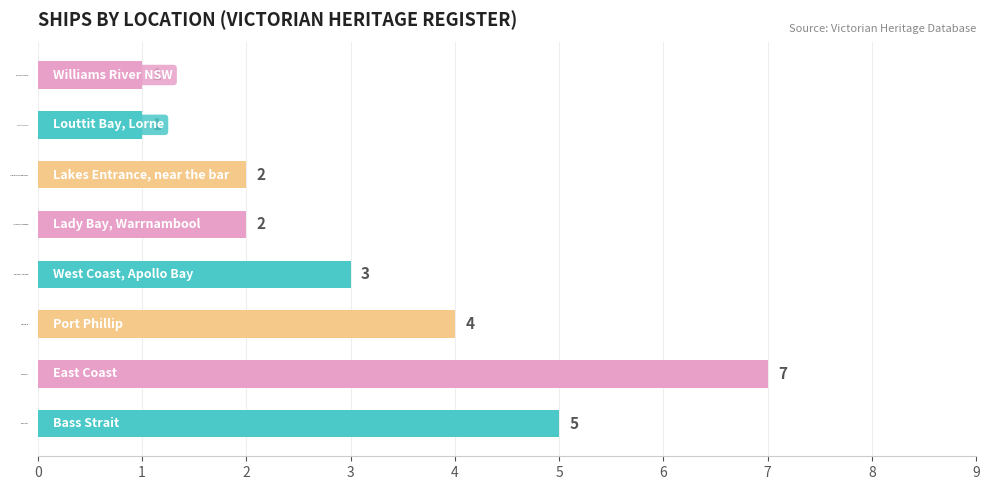

Count the values in the range 2 to 5.

5